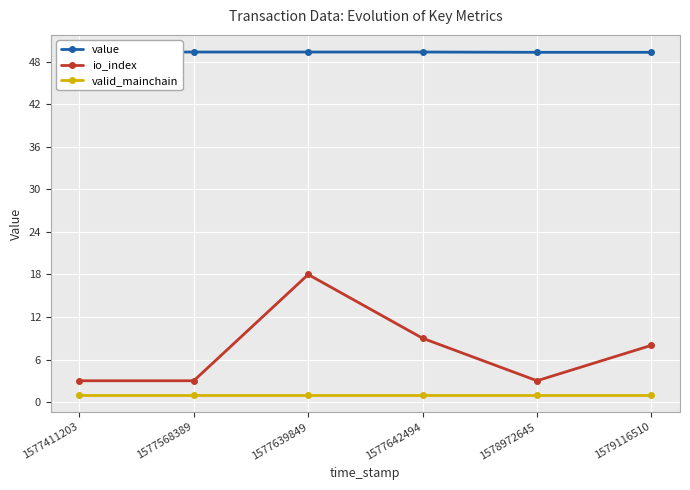

What is the difference between the highest and lowest values at 1577411203?

48.4